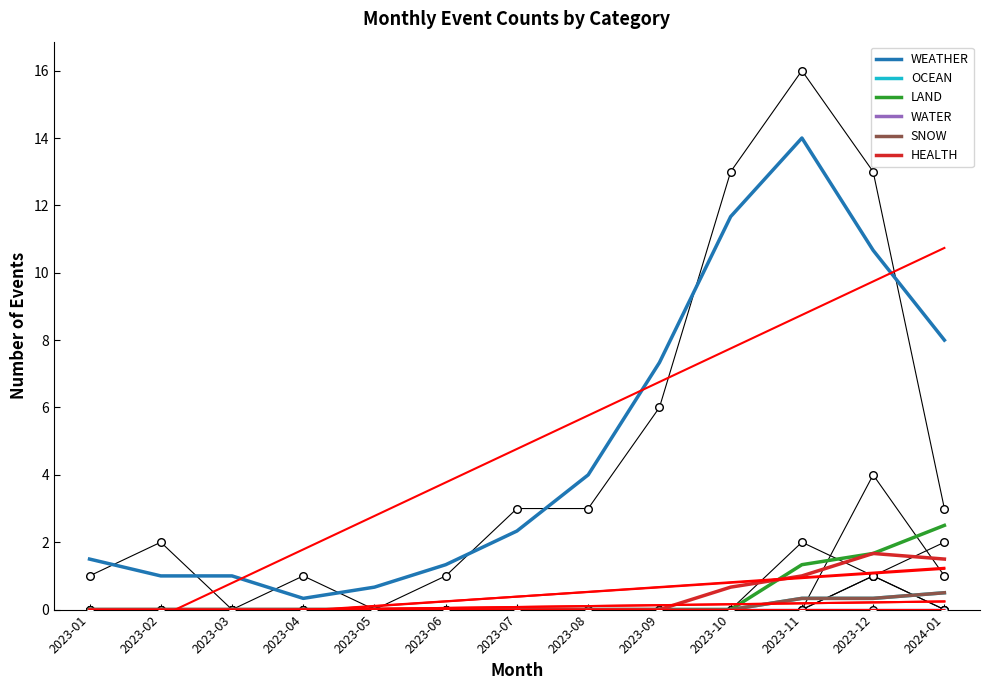

Which series has the largest Y range (max minus min)?

WEATHER